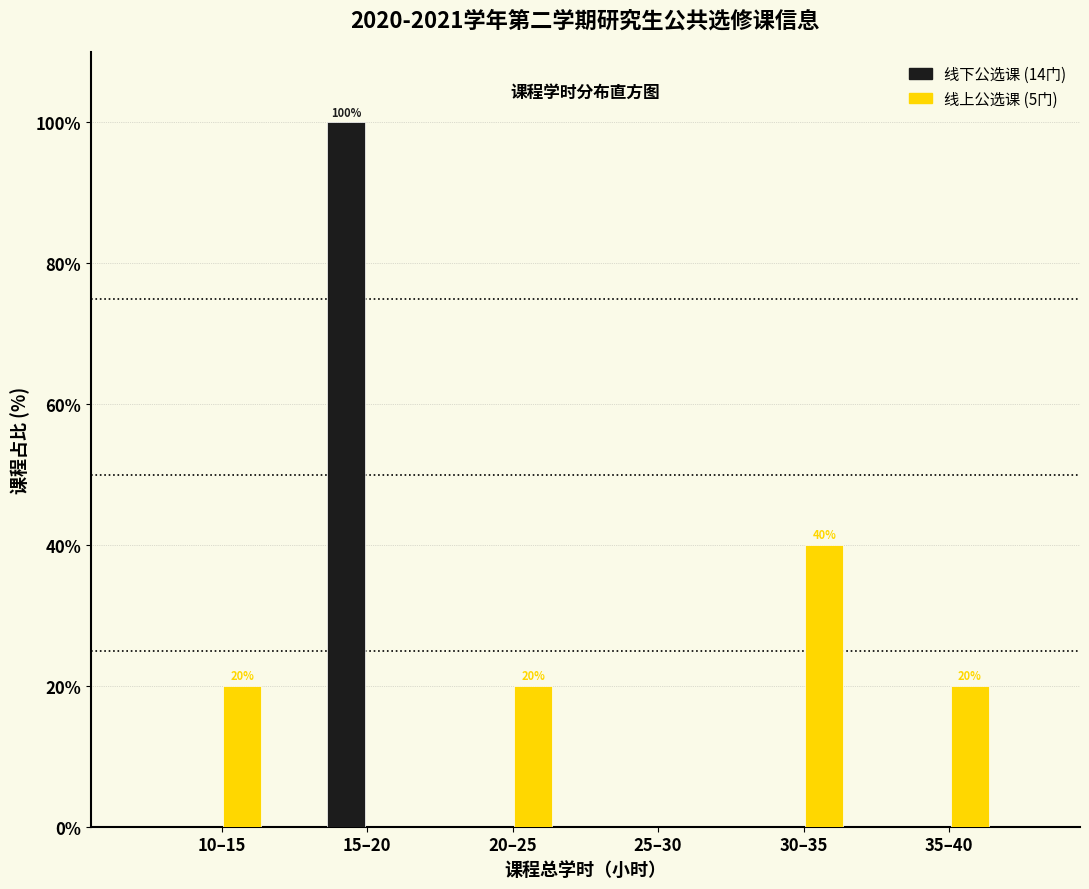

Reading left to right, list all the values displayed in this chart.

线下公选课: 10–15=0	15–20=100	20–25=0	25–30=0	30–35=0	35–40=0
线上公选课: 10–15=20	15–20=0	20–25=20	25–30=0	30–35=40	35–40=20